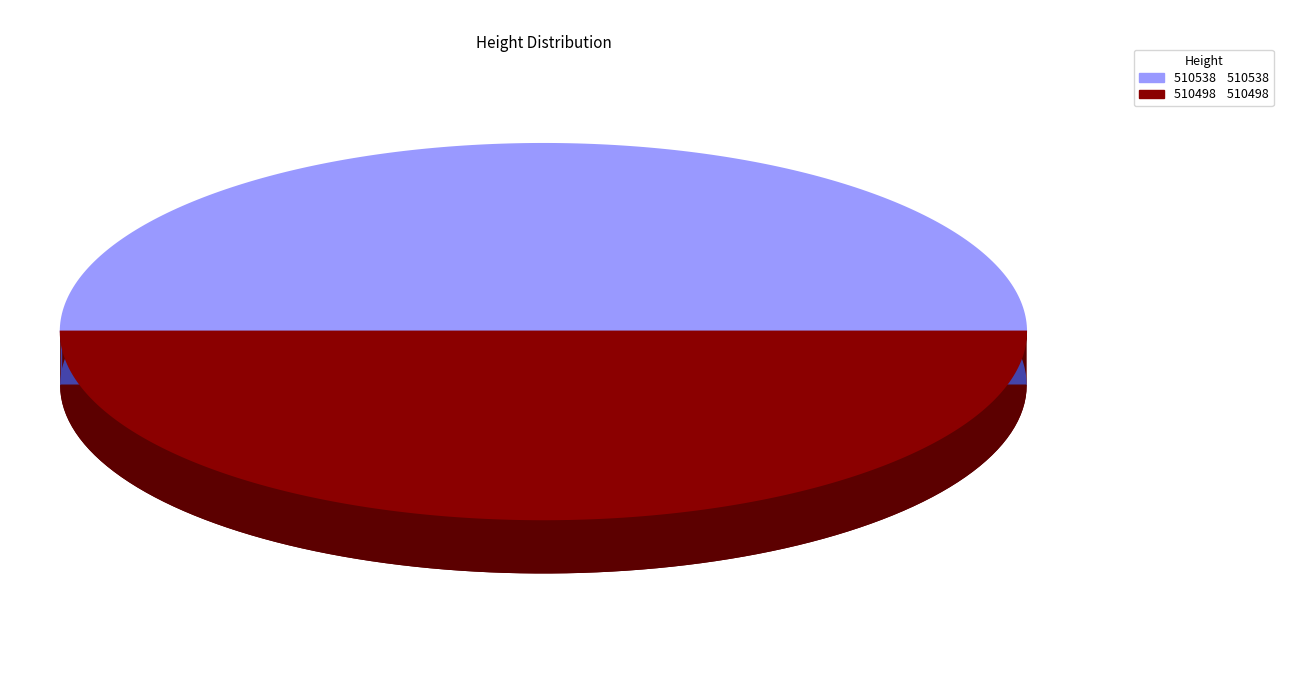

To the nearest percent, what is the average slice percentage?

50%